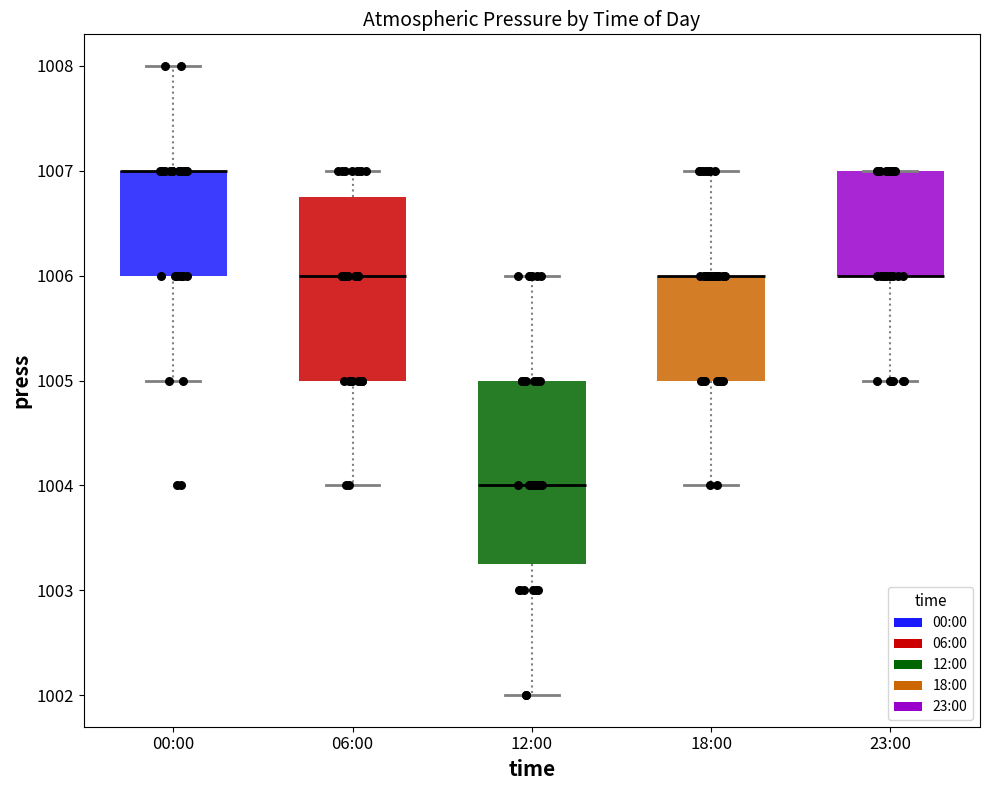

Reading left to right, read every box against the y-axis: the position of its median line, the range the box covers, and the ends of its whiskers. The values are not printed on the chart, so give them approximately, as read against the axis.

00:00: median 1007.0 (drawn on the box's upper edge), box 1006.0 to 1007.0, whiskers 1005.0 to 1008.0
06:00: median 1006.0, box 1005.0 to 1006.8, whiskers 1004.0 to 1007.0
12:00: median 1004.0, box 1003.3 to 1005.0, whiskers 1002.0 to 1006.0
18:00: median 1006.0 (drawn on the box's upper edge), box 1005.0 to 1006.0, whiskers 1004.0 to 1007.0
23:00: median 1006.0 (drawn on the box's lower edge), box 1006.0 to 1007.0, whiskers 1005.0 to 1007.0